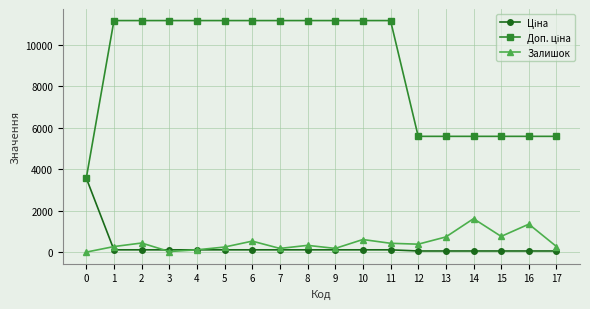

What value does the Залишок series have at 11?

427.0